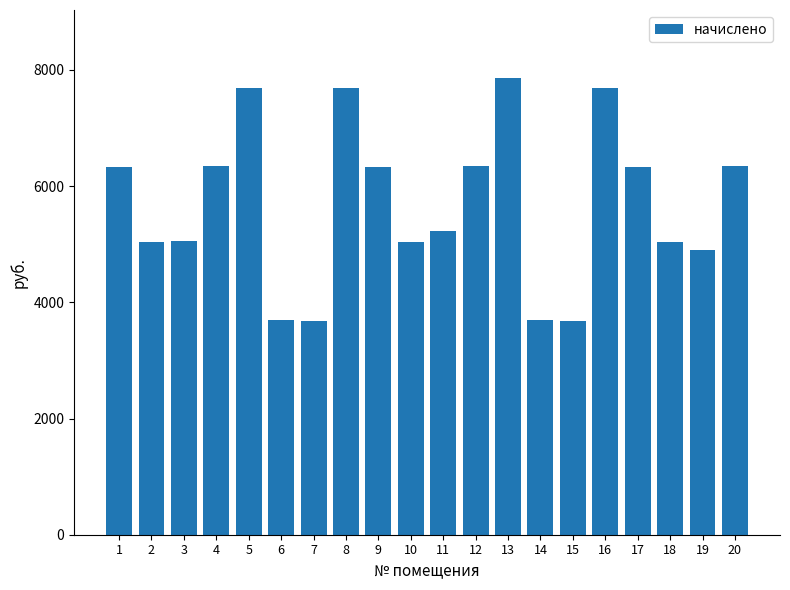

Is it true that the value at 19 is 4903.1?

True